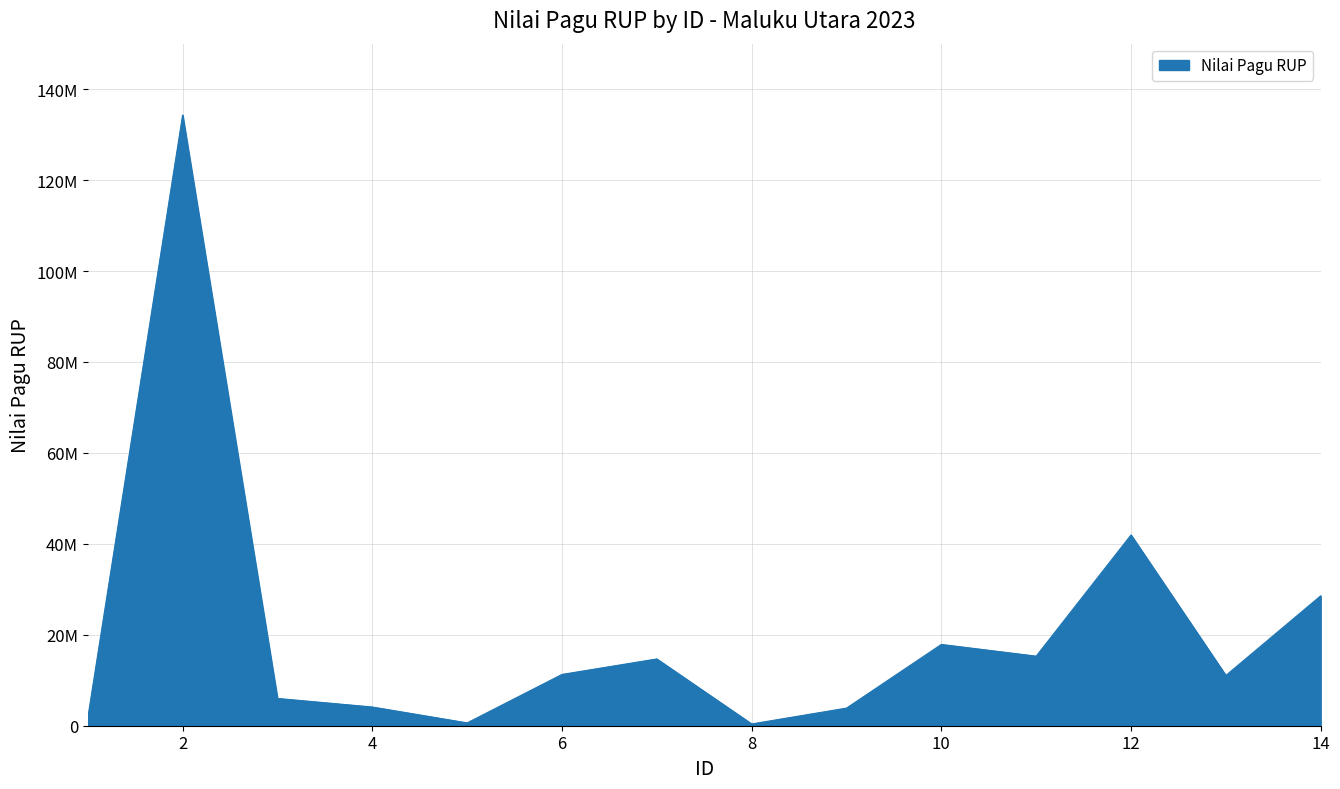

At which category does the data reach its first local valley?

5